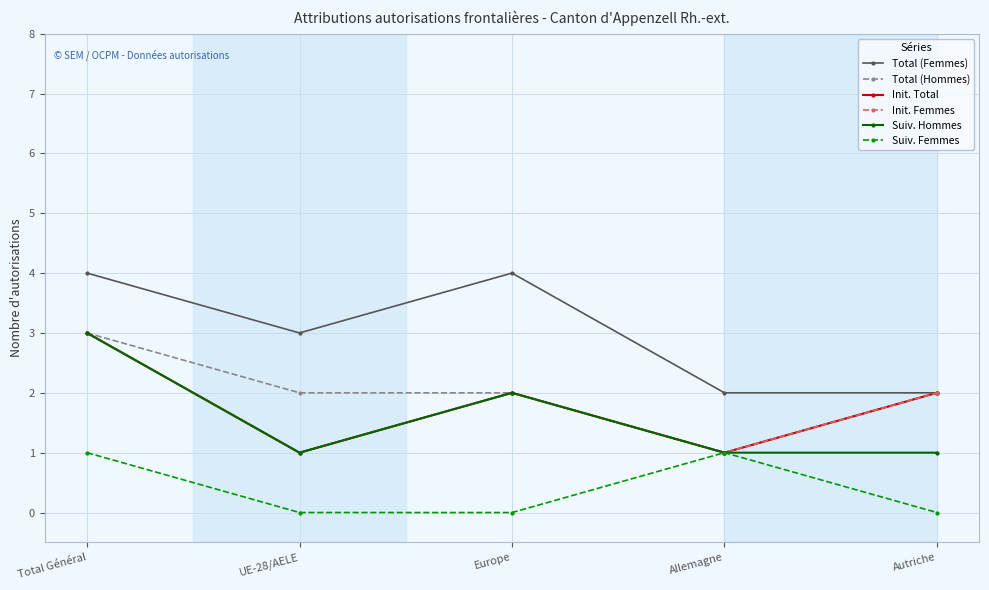

True or false: Total (Hommes) and Suiv. Hommes intersect in this chart.

False